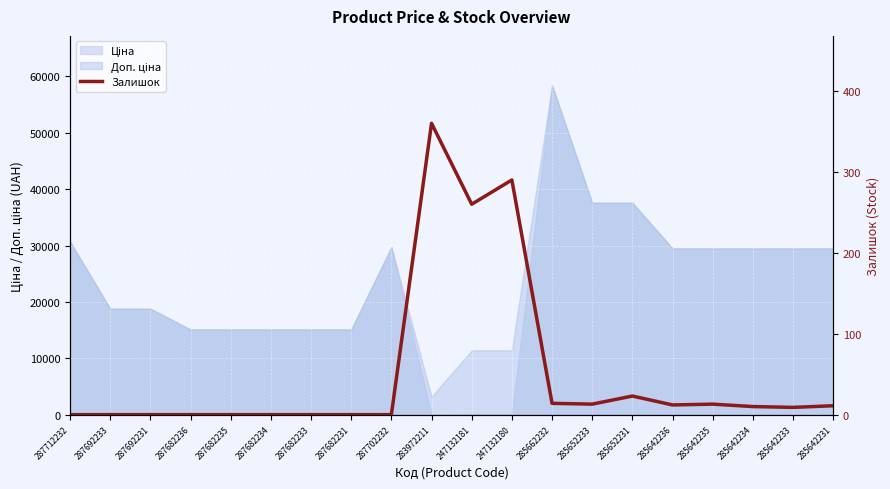

How many values are below 10?

10